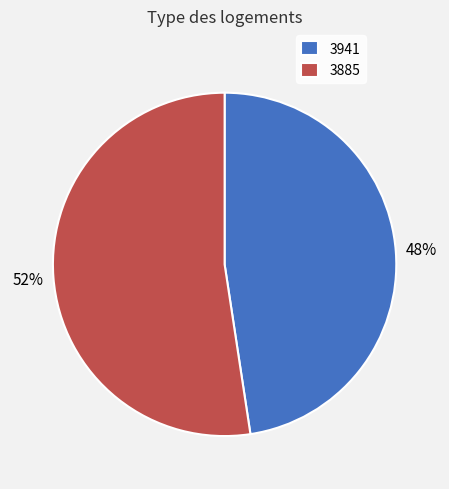

What percentage is the 3885 slice, to the nearest percent?

52%